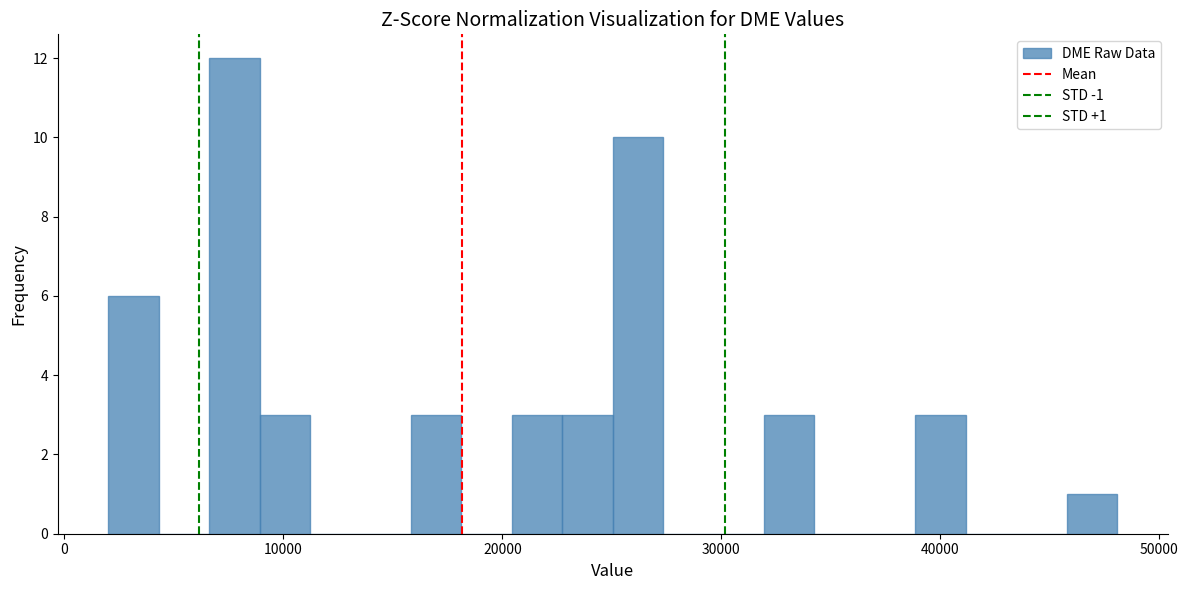

Around what value on the x-axis is the tallest bar? Give the approximate position of its centre, as read against the axis.

8000